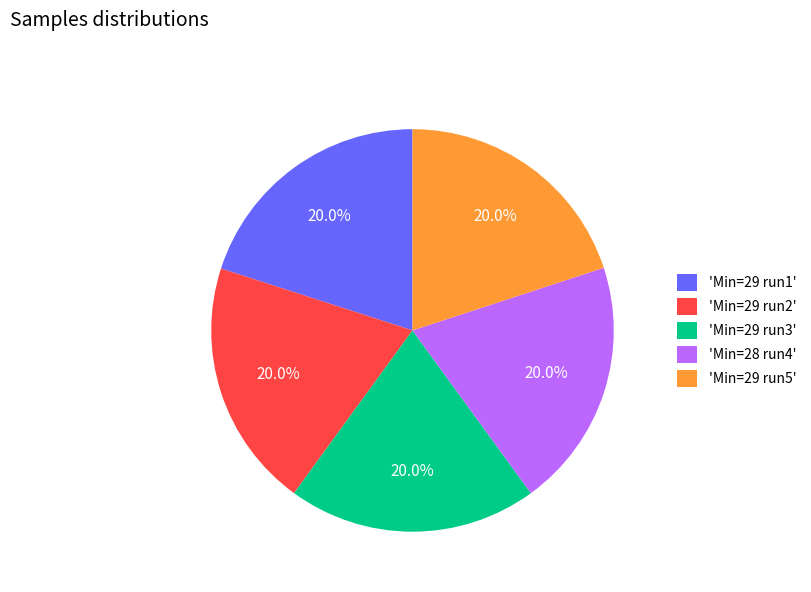

What portion of the pie excludes 'Min=29 run1'?

80.0%